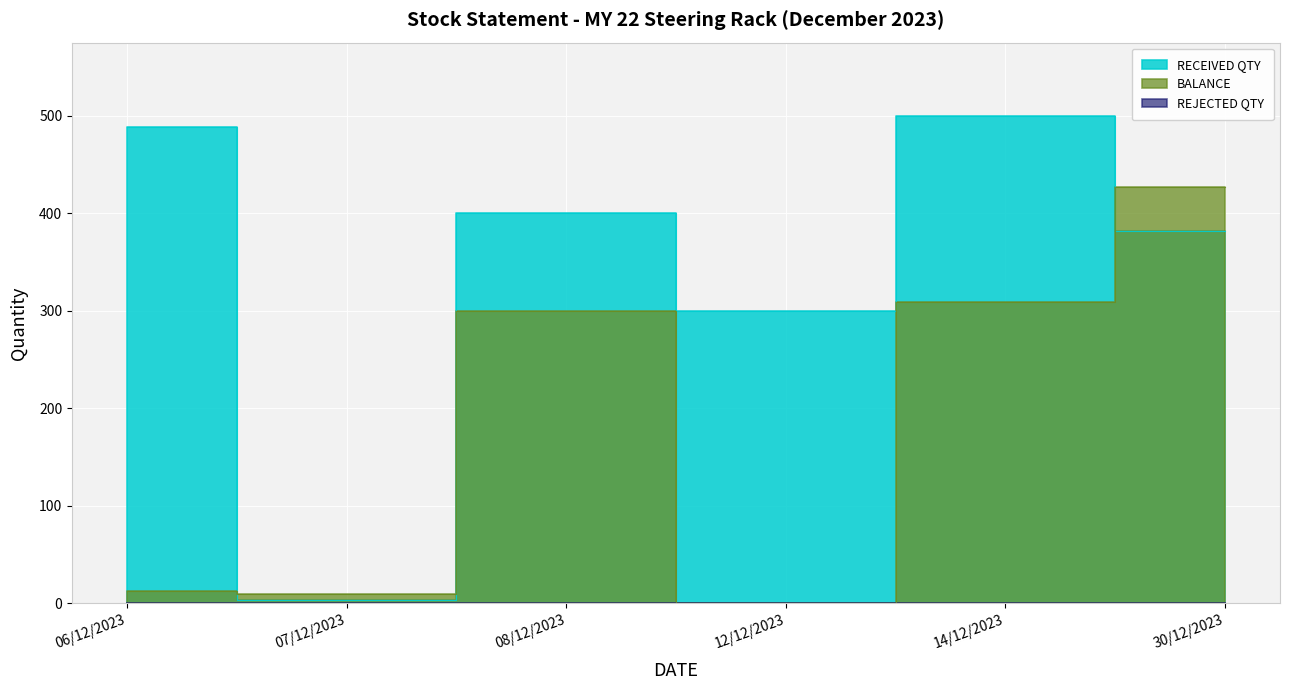

How many values in the RECEIVED QTY series are below 400?

3